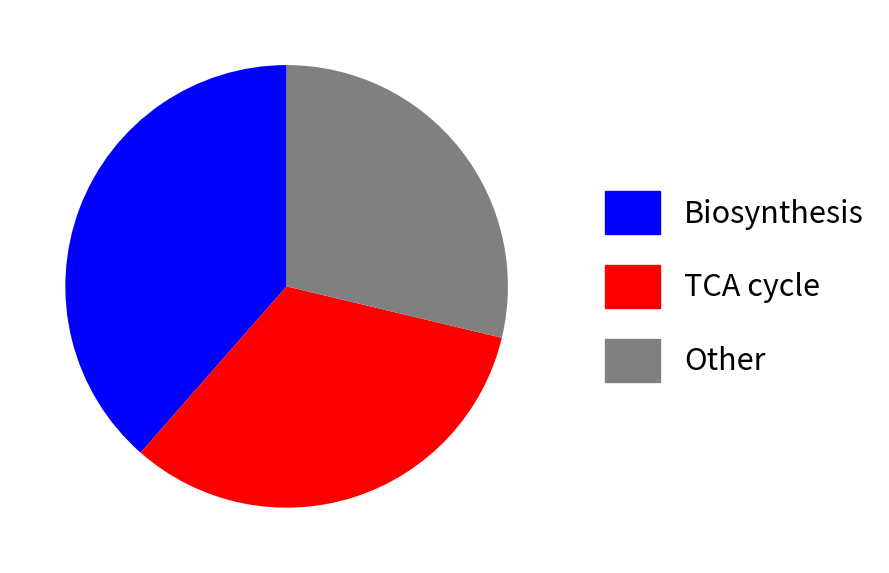

What is the ratio of the value at Other to the value at TCA cycle?

0.9